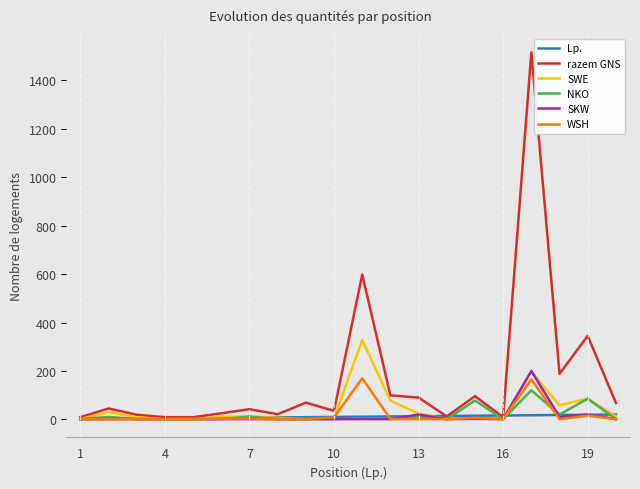

Which series has the largest total across all categories?

razem GNS